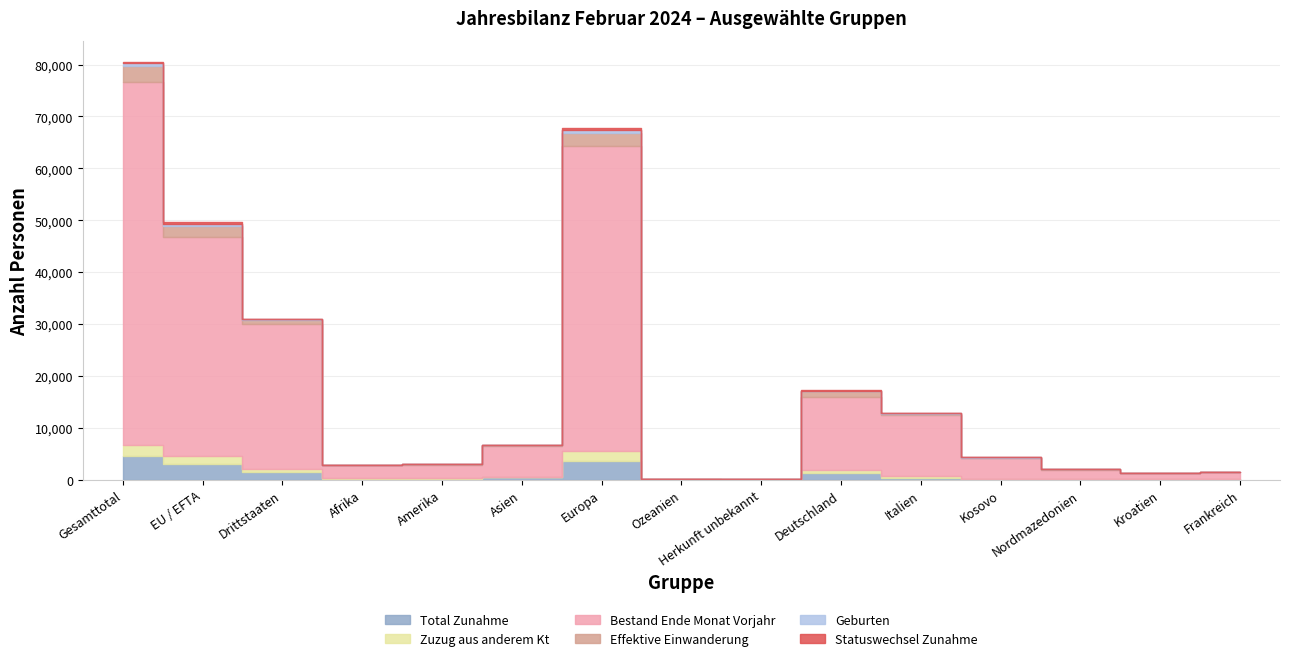

At which category does Effektive Einwanderung reach its first local valley?

Afrika